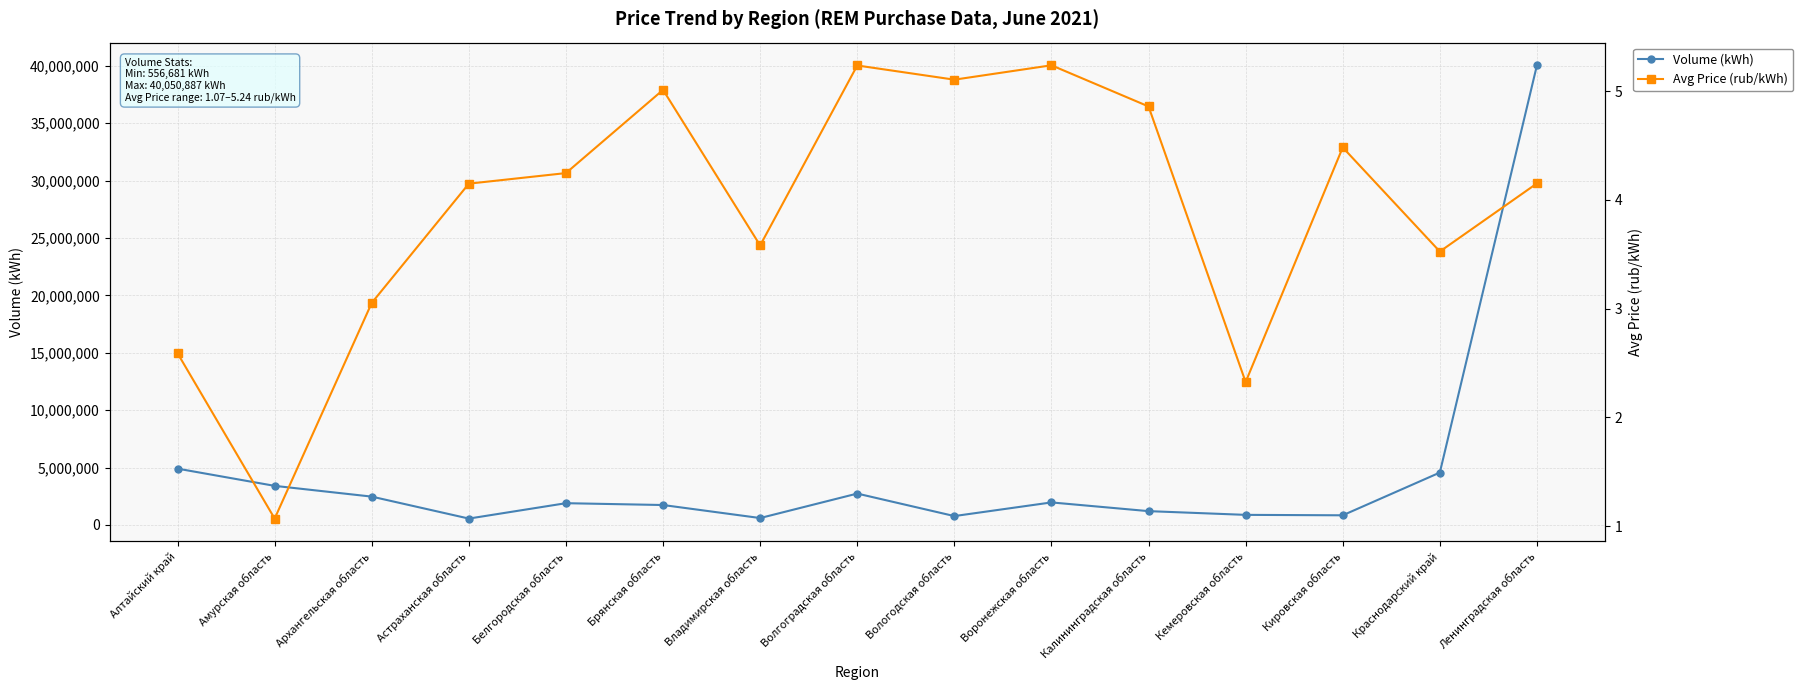

What is the total value across all series at Вологодская область?

774719.1